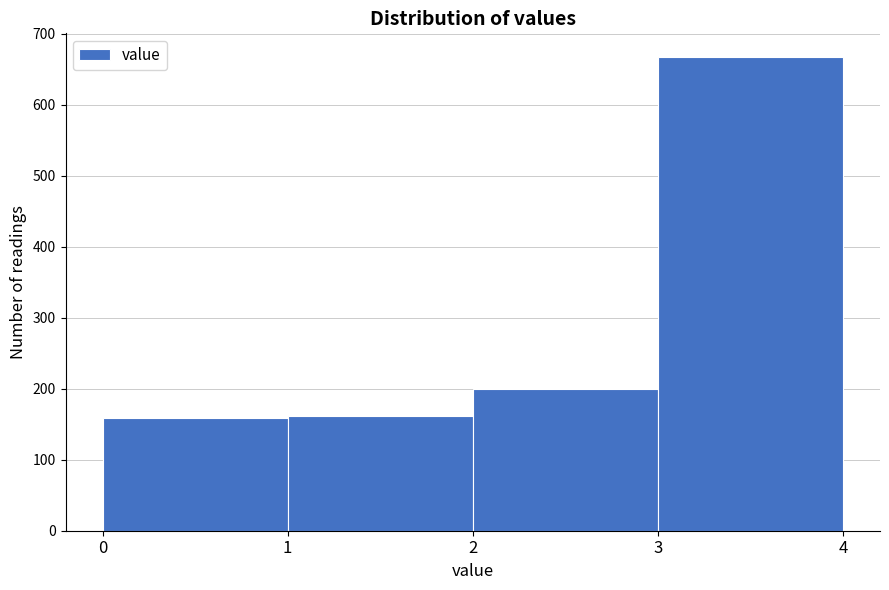

Reading left to right, transcribe this chart: for each bar, give the range it covers on the x-axis and its height. The values are not printed on the chart, so give them approximately, as read against the axis.

0 to 1: 160
1 to 2: 160
2 to 3: 200
3 to 4: 670